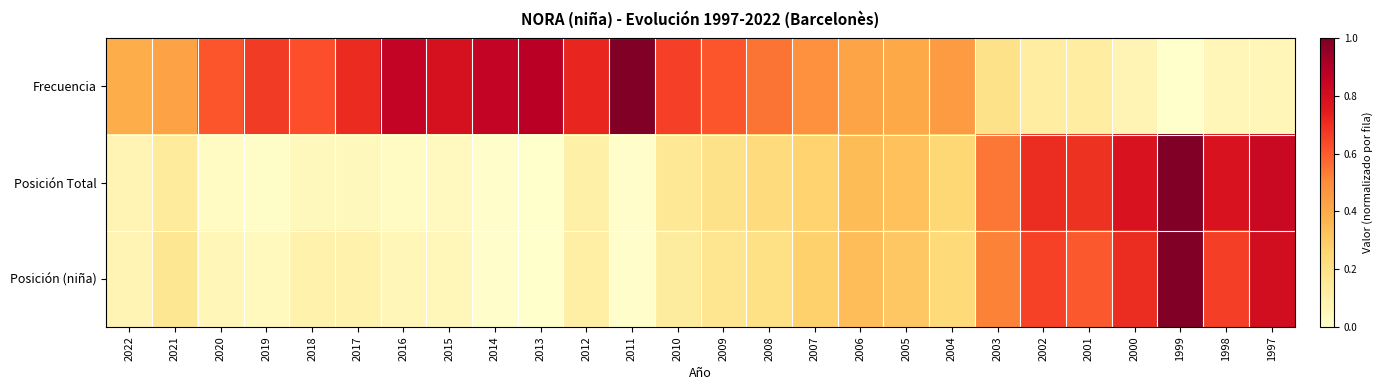

Reading right to left, transcribe all the data shown in this chart.

Frecuencia: 1997=0.1	1998=0.1	1999=0.0	2000=0.1	2001=0.1	2002=0.1	2003=0.2	2004=0.5	2005=0.4	2006=0.4	2007=0.5	2008=0.5	2009=0.6	2010=0.7	2011=1.0	2012=0.7	2013=0.9	2014=0.9	2015=0.8	2016=0.9	2017=0.7	2018=0.6	2019=0.7	2020=0.6	2021=0.4	2022=0.4
Posición Total: 1997=0.8	1998=0.8	1999=1.0	2000=0.8	2001=0.7	2002=0.7	2003=0.5	2004=0.3	2005=0.3	2006=0.3	2007=0.3	2008=0.2	2009=0.2	2010=0.2	2011=0.0	2012=0.1	2013=0.0	2014=0.0	2015=0.0	2016=0.0	2017=0.0	2018=0.0	2019=0.0	2020=0.0	2021=0.1	2022=0.1
Posición (niña): 1997=0.8	1998=0.7	1999=1.0	2000=0.7	2001=0.6	2002=0.7	2003=0.5	2004=0.2	2005=0.3	2006=0.3	2007=0.3	2008=0.2	2009=0.2	2010=0.1	2011=0.0	2012=0.1	2013=0.0	2014=0.0	2015=0.1	2016=0.1	2017=0.1	2018=0.1	2019=0.0	2020=0.1	2021=0.2	2022=0.1